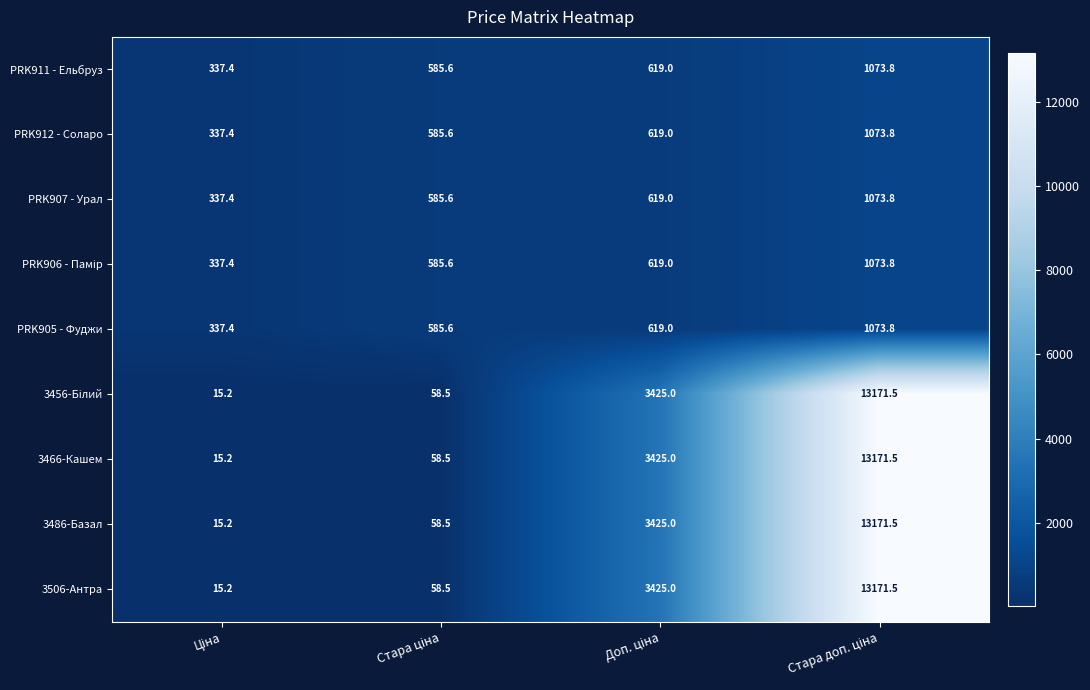

What is the minimum value for PRK905 - Фуджи?

337.4